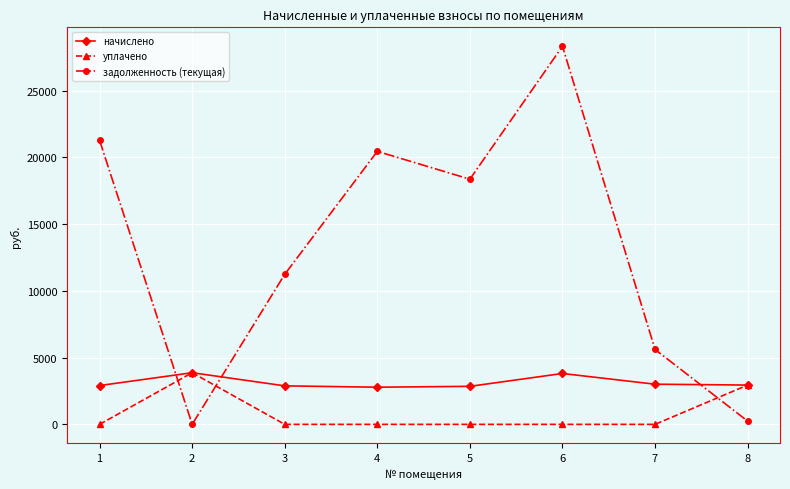

Which series has the widest spread of values?

задолженность (текущая)